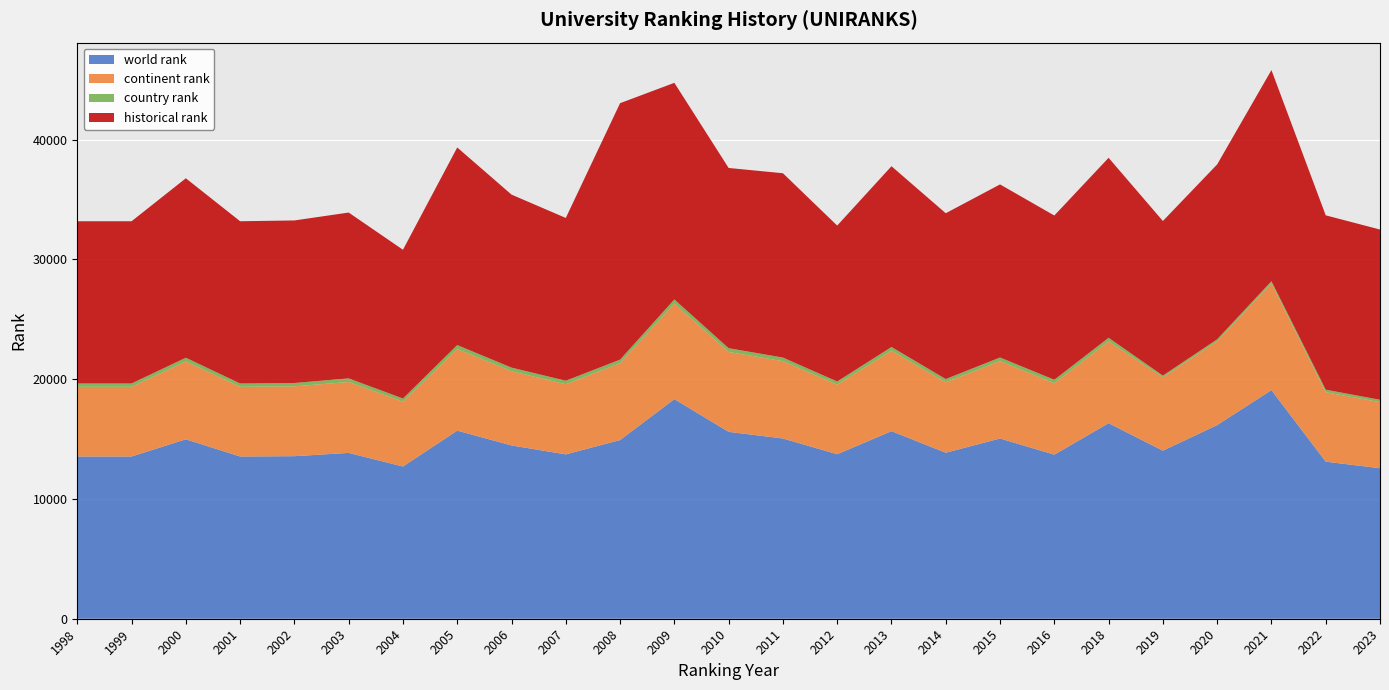

Reading left to right, extract all data points from this chart.

world rank: 1998=13546	1999=13546	2000=14981	2001=13546	2002=13572	2003=13846	2004=12709	2005=15706	2006=14470	2007=13722	2008=14919	2009=18335	2010=15604	2011=15049	2012=13736	2013=15662	2014=13861	2015=15049	2016=13700	2018=16328	2019=14032	2020=16170	2021=19087	2022=13114	2023=12567
continent rank: 1998=5817	1999=5817	2000=6499	2001=5817	2002=5831	2003=5920	2004=5412	2005=6808	2006=6197	2007=5852	2008=6417	2009=7970	2010=6669	2011=6456	2012=5802	2013=6717	2014=5878	2015=6461	2016=5958	2018=6833	2019=6121	2020=6987	2021=8905	2022=5798	2023=5514
country rank: 1998=279	1999=279	2000=314	2001=279	2002=279	2003=302	2004=267	2005=335	2006=300	2007=298	2008=298	2009=353	2010=315	2011=301	2012=270	2013=309	2014=273	2015=301	2016=295	2018=295	2019=147	2020=171	2021=191	2022=213	2023=201
historical rank: 1998=13546	1999=13546	2000=14981	2001=13546	2002=13572	2003=13846	2004=12420	2005=16499	2006=14445	2007=13591	2008=21411	2009=18087	2010=15048	2011=15390	2012=13018	2013=15093	2014=13845	2015=14452	2016=13713	2018=15028	2019=12908	2020=14604	2021=17627	2022=14556	2023=14214